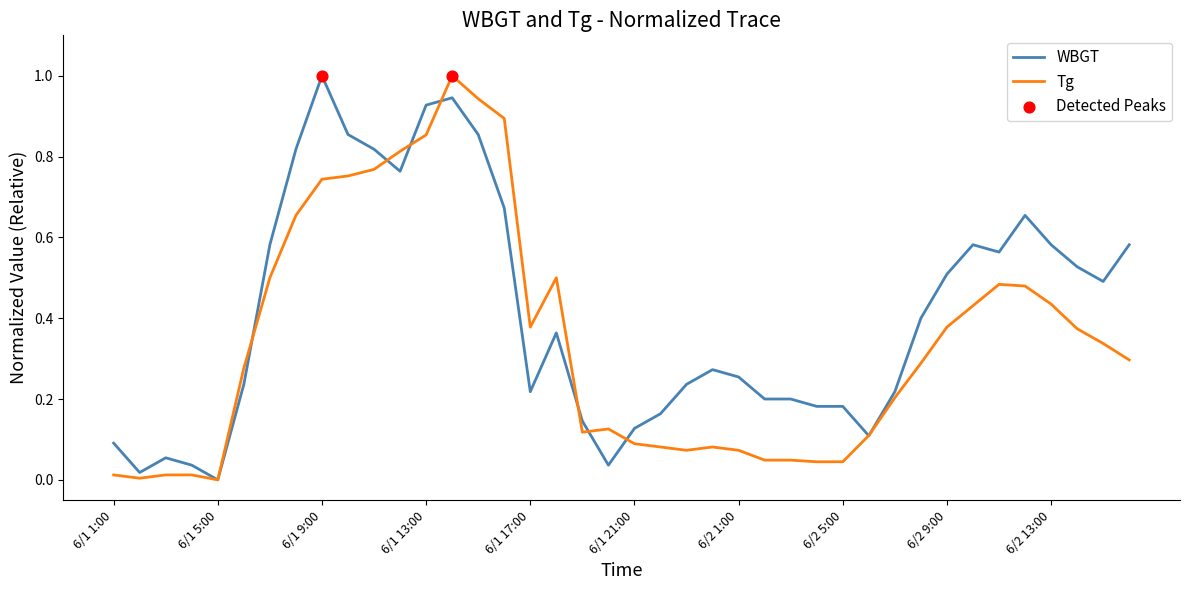

Which series has the largest total across all categories?

WBGT